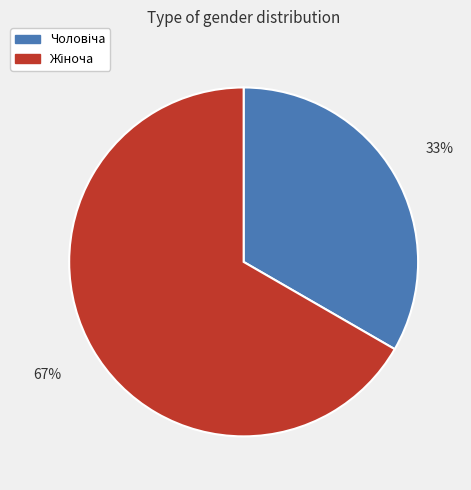

Does any single category account for the majority?

Yes